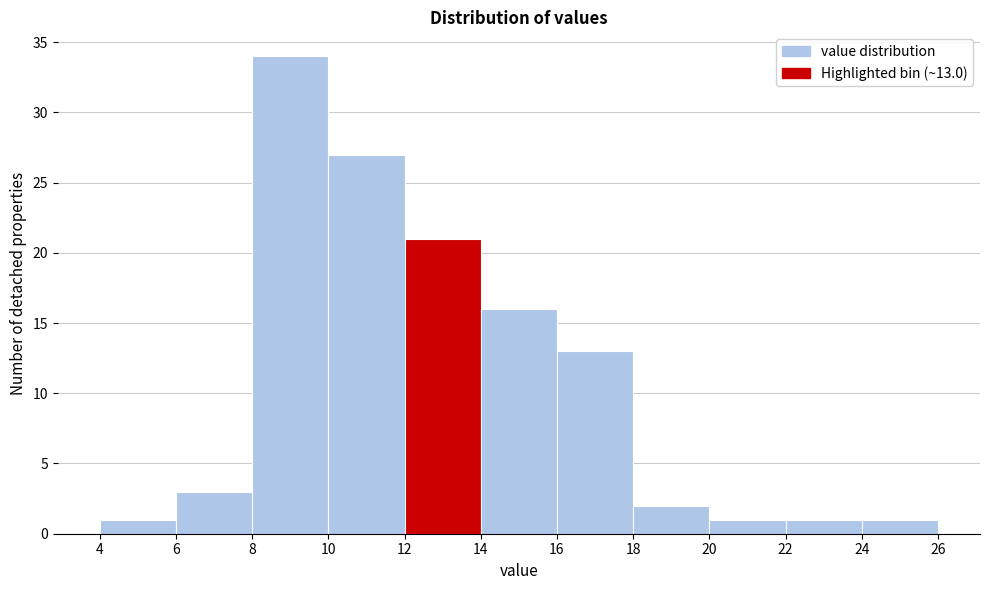

Over which range of the x-axis is the bar tallest?

8 to 10